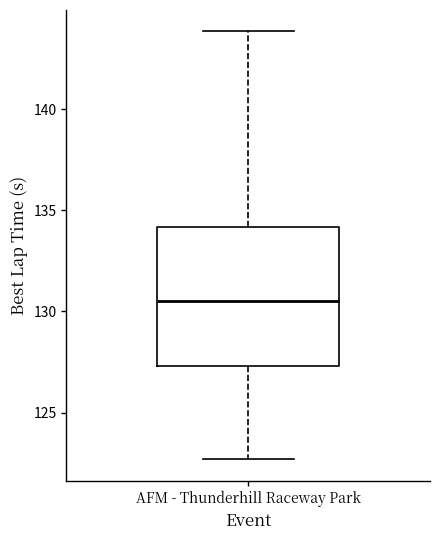

Where is the upper edge of the box for AFM - Thunderhill Raceway Park on the y-axis? The values are not printed on the chart, so give them approximately, as read against the axis.

134.0